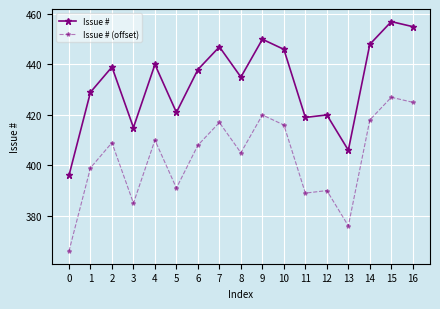

Which series has the largest total across all categories?

Issue #